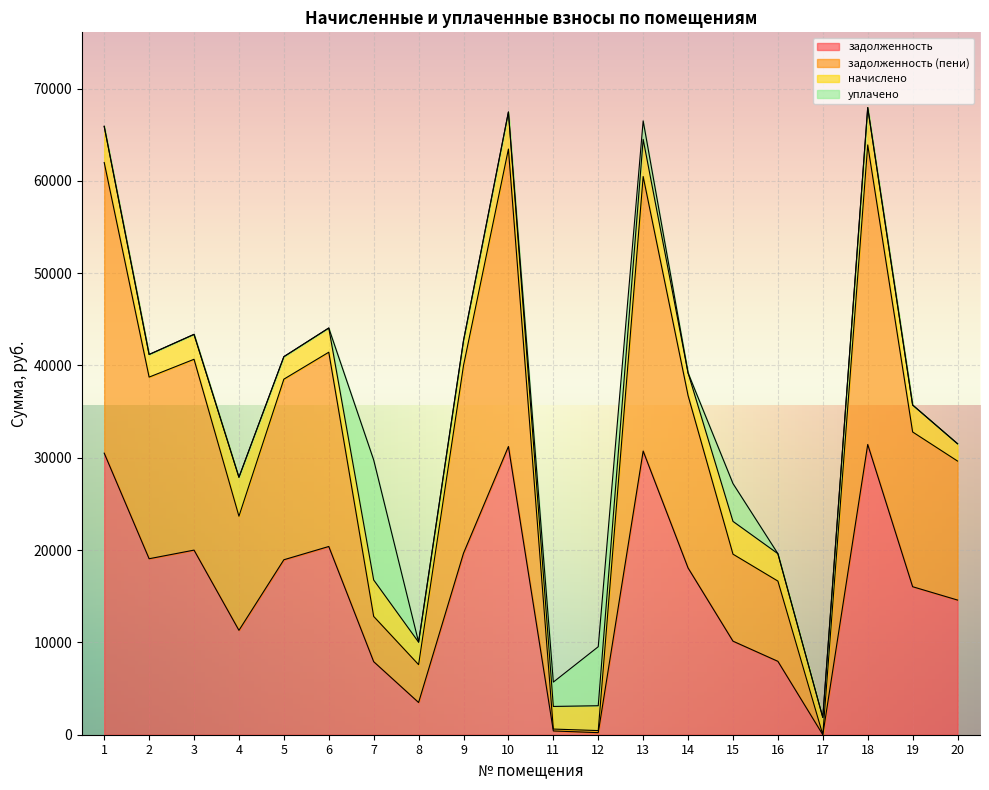

True or false: задолженность (пени) and задолженность intersect in this chart.

False